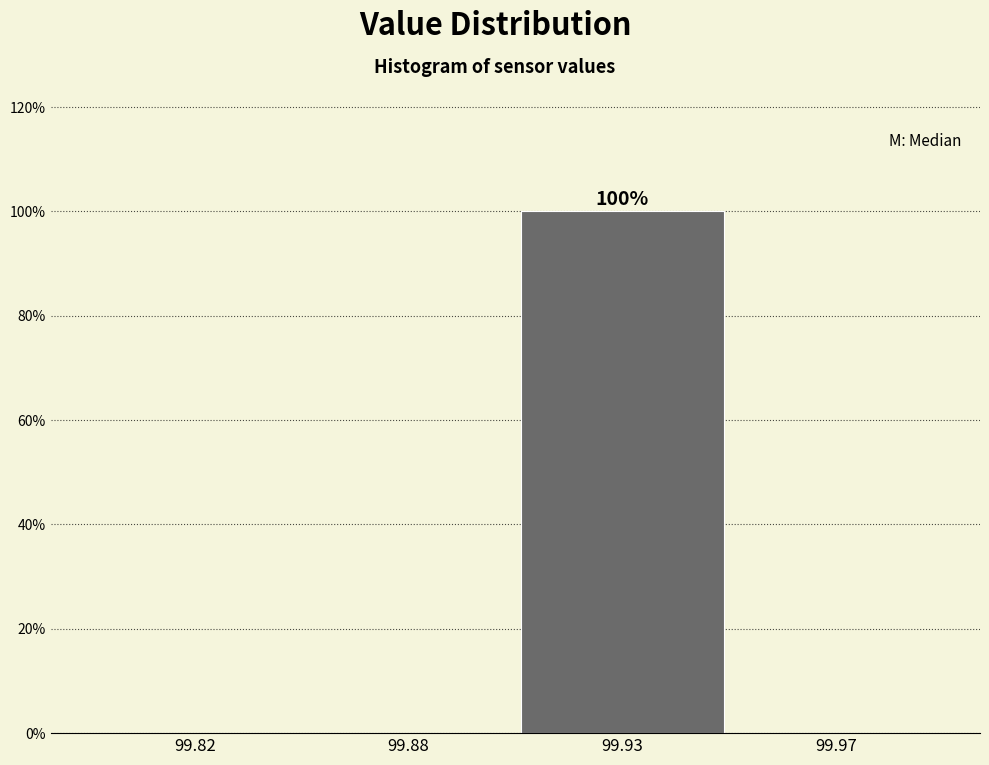

Reading left to right, what are all the values shown in this chart?

99.82=0	99.88=0	99.93=100	99.97=0